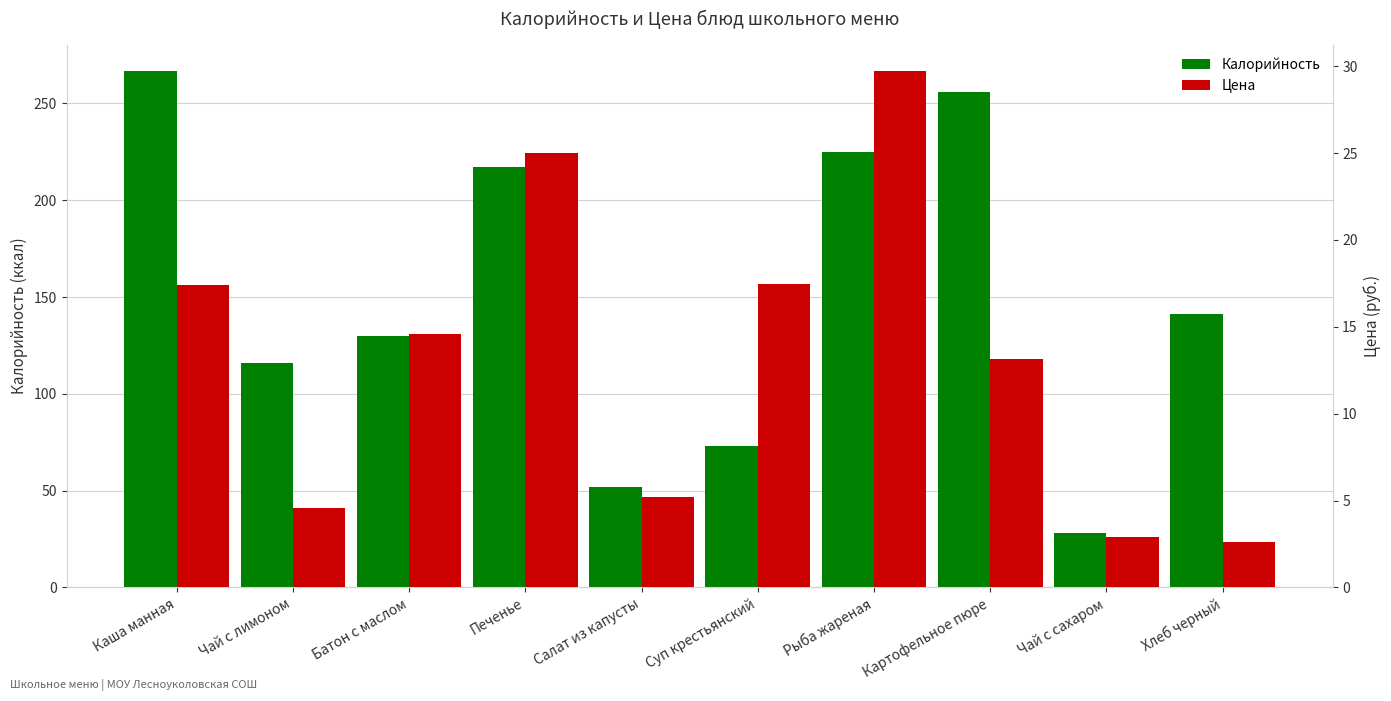

What is the difference between the Цена values at Рыба жареная and Картофельное пюре?

16.6